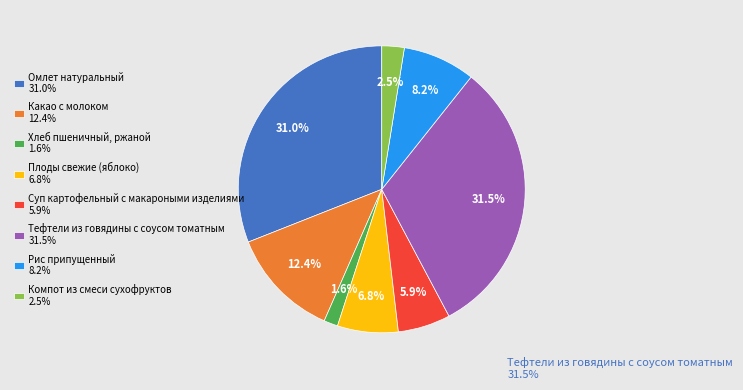

Combined, do Омлет натуральный and Компот из смеси сухофруктов account for over 50%?

No